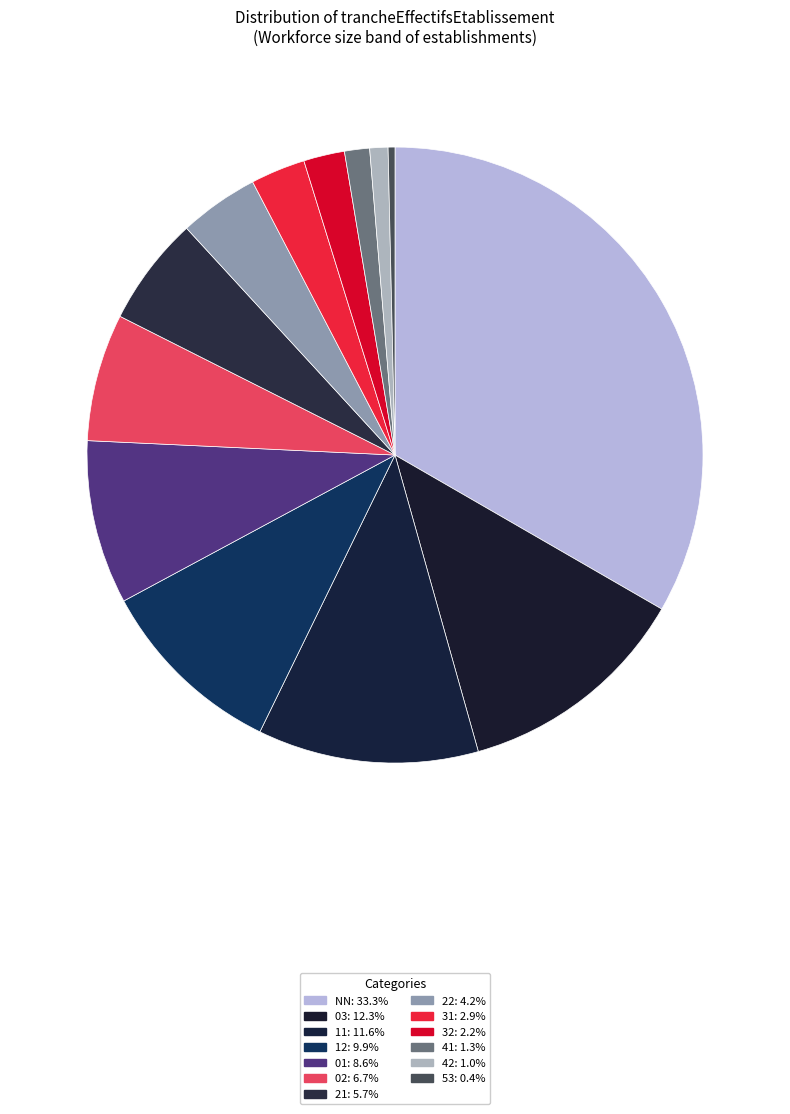

What percentage is NOT represented by 01?

91.4%